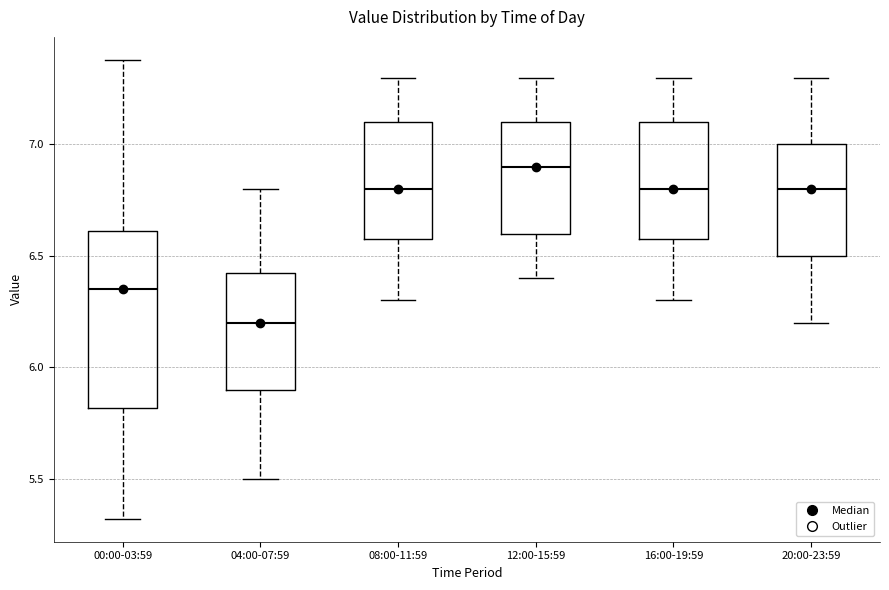

Reading left to right, transcribe this box plot: for each box, give where its median line is, the range the box spans, and where its two whiskers end, as read against the y-axis. The values are not printed on the chart, so give them approximately, as read against the axis.

00:00-03:59: median 6.35, box 5.80 to 6.60, whiskers 5.30 to 7.40
04:00-07:59: median 6.20, box 5.90 to 6.45, whiskers 5.50 to 6.80
08:00-11:59: median 6.80, box 6.60 to 7.10, whiskers 6.30 to 7.30
12:00-15:59: median 6.90, box 6.60 to 7.10, whiskers 6.40 to 7.30
16:00-19:59: median 6.80, box 6.60 to 7.10, whiskers 6.30 to 7.30
20:00-23:59: median 6.80, box 6.50 to 7.00, whiskers 6.20 to 7.30